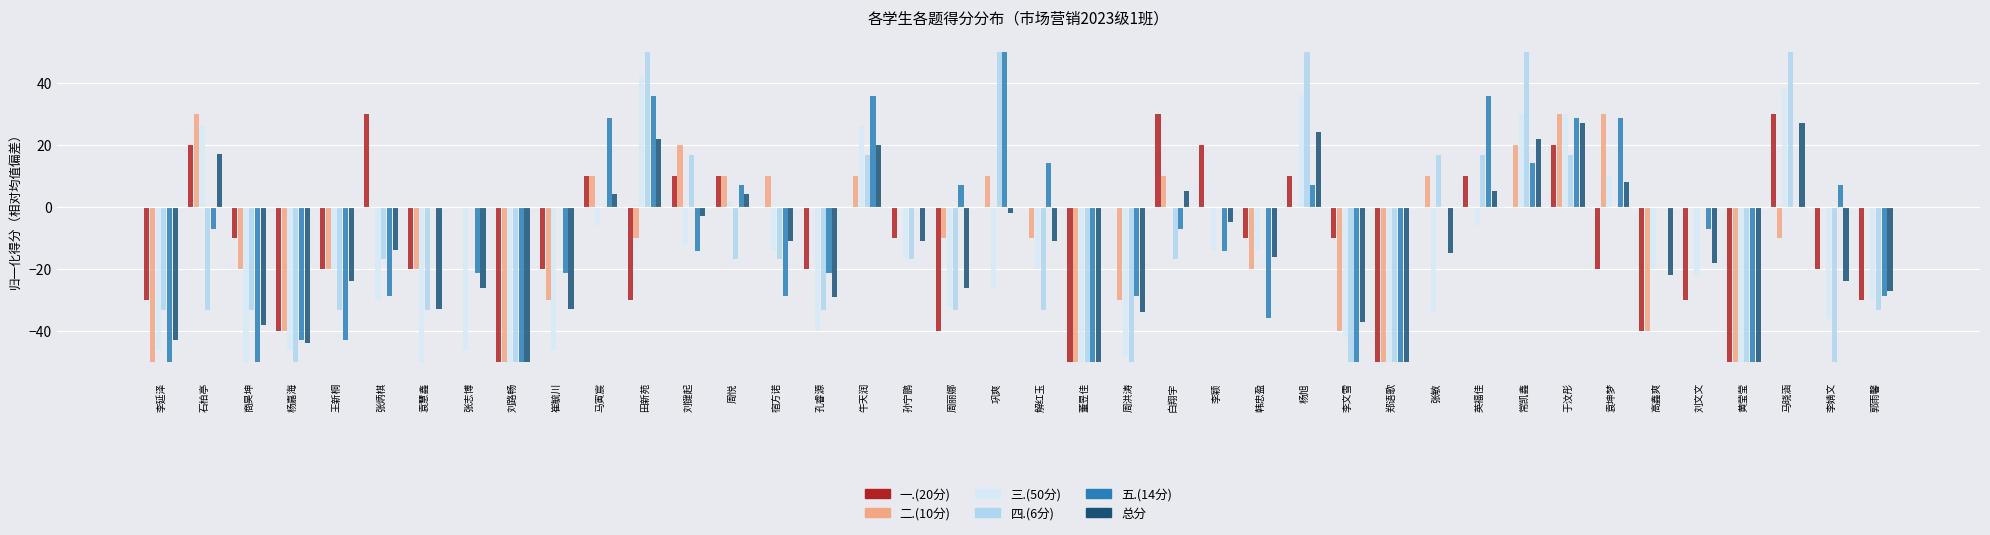

What is the sum of all 二.(10分) values?

-350.0